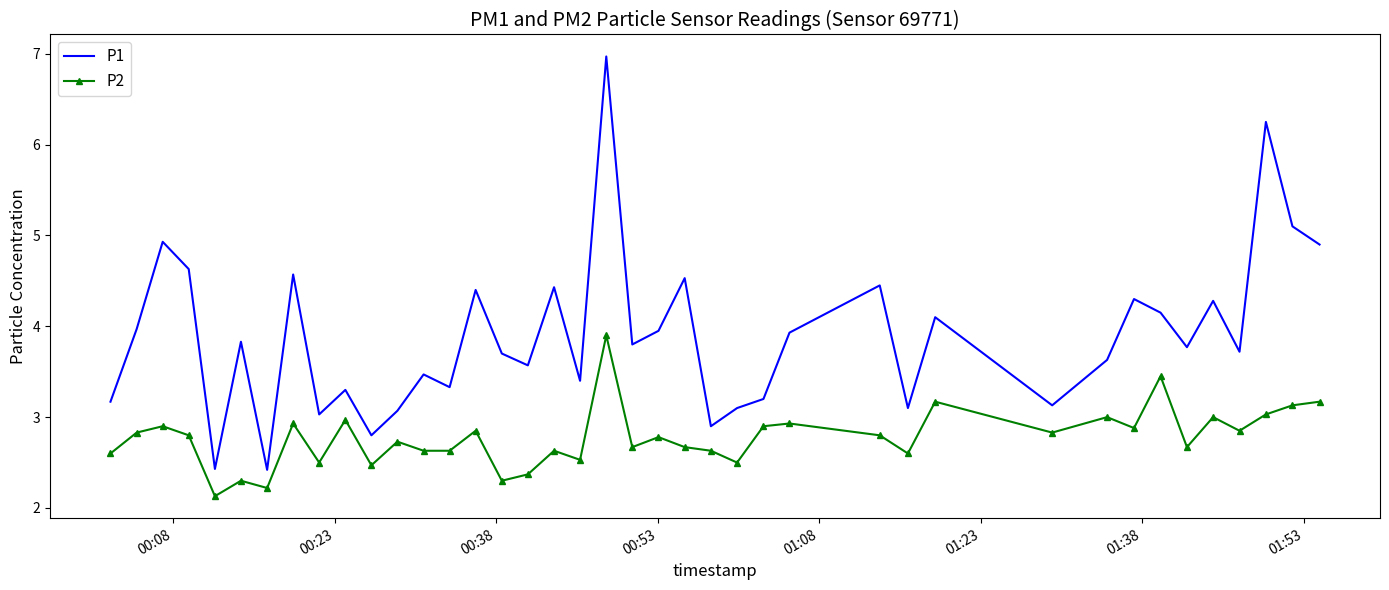

True or false: P2 and P1 intersect in this chart.

False